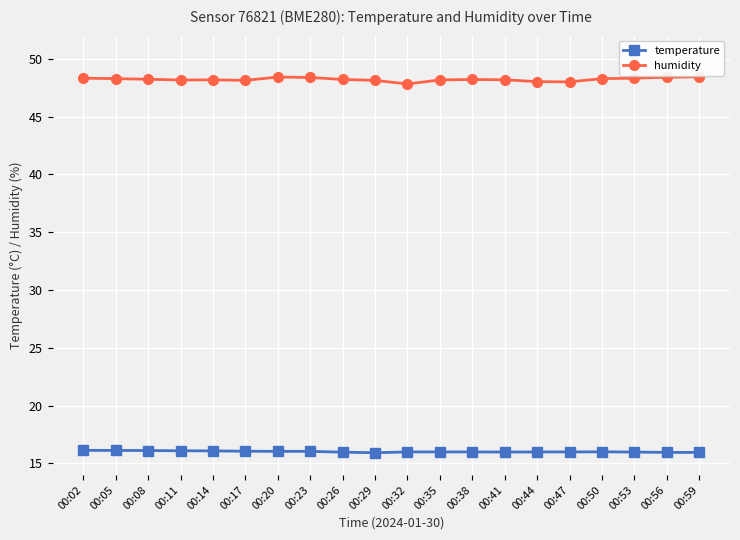

Rank the series by their maximum value, from lowest to highest.

temperature, humidity